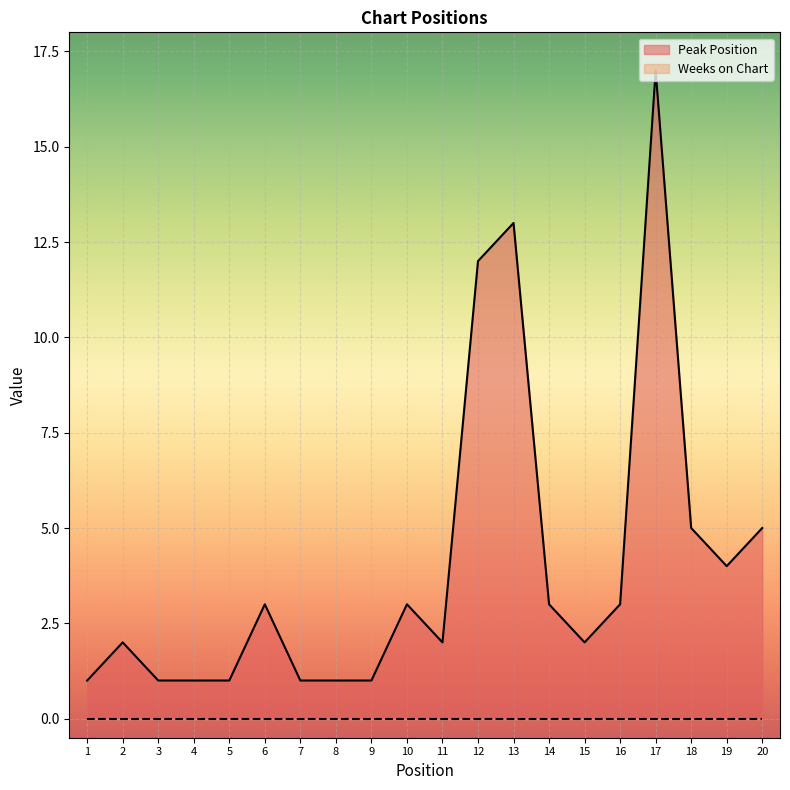

True or false: there are more than 1 points higher than both neighbors.

True